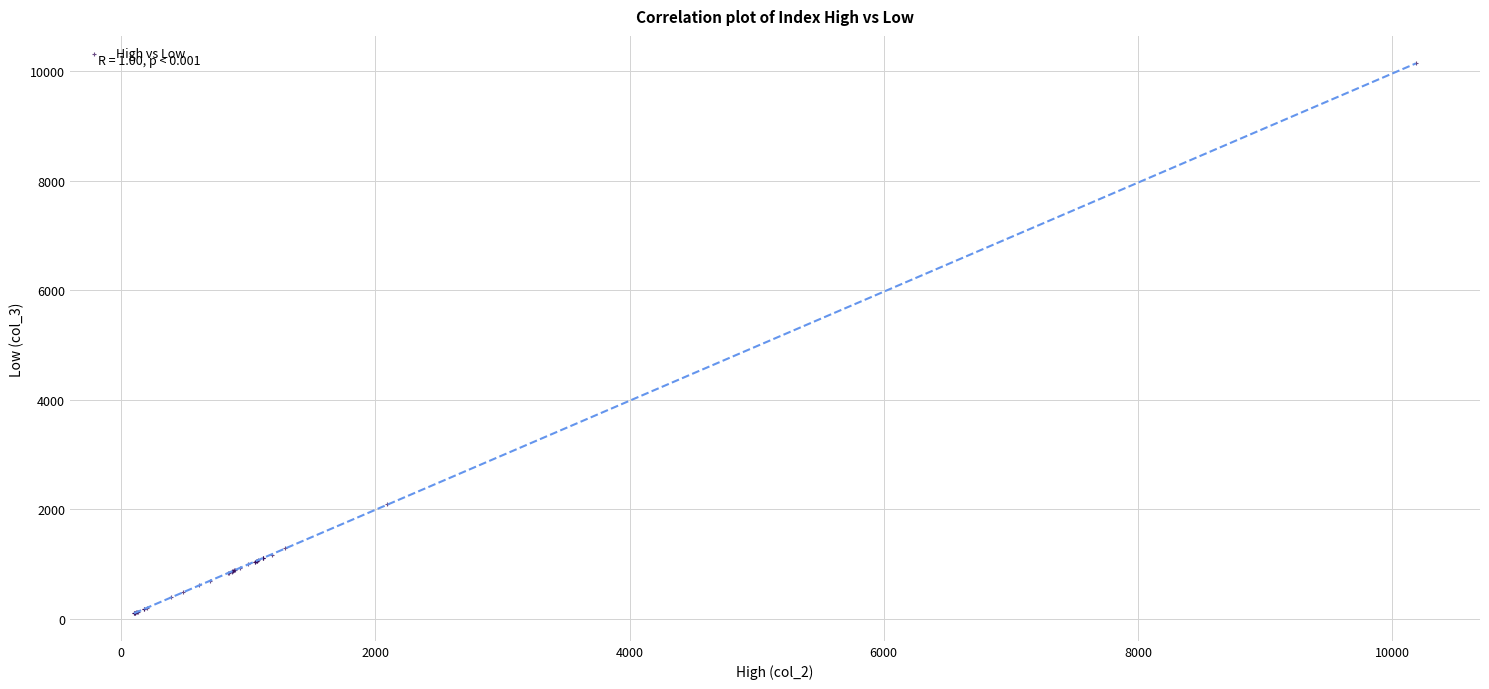

What Y value in the scatter plot is closest to 5121?

2088.9